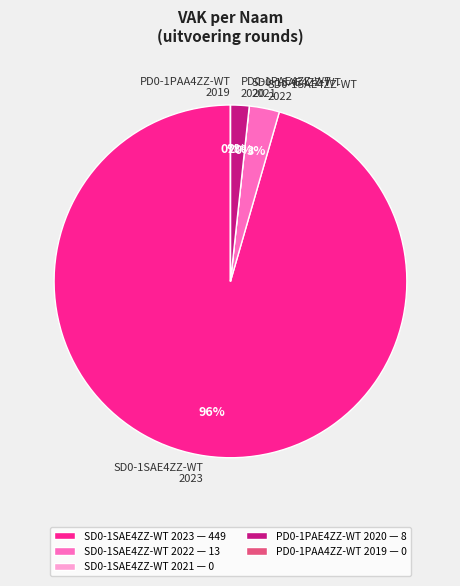

What is the largest slice in the pie chart?

SD0-1SAE4ZZ-WT 2023 uitvoering